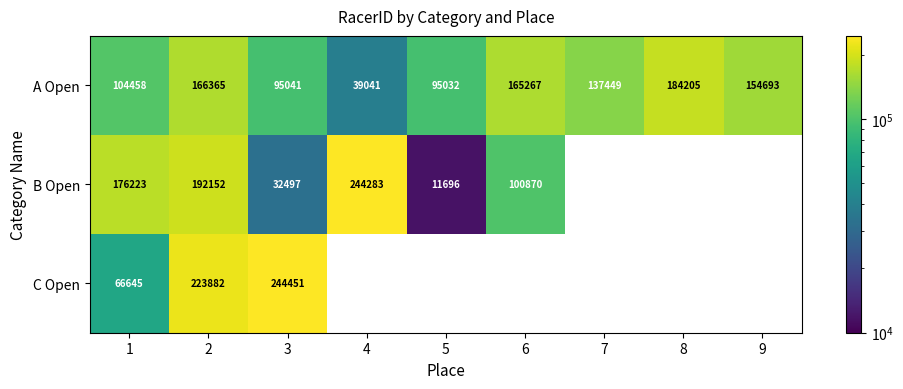

What is the lowest value of the A Open series?

39041